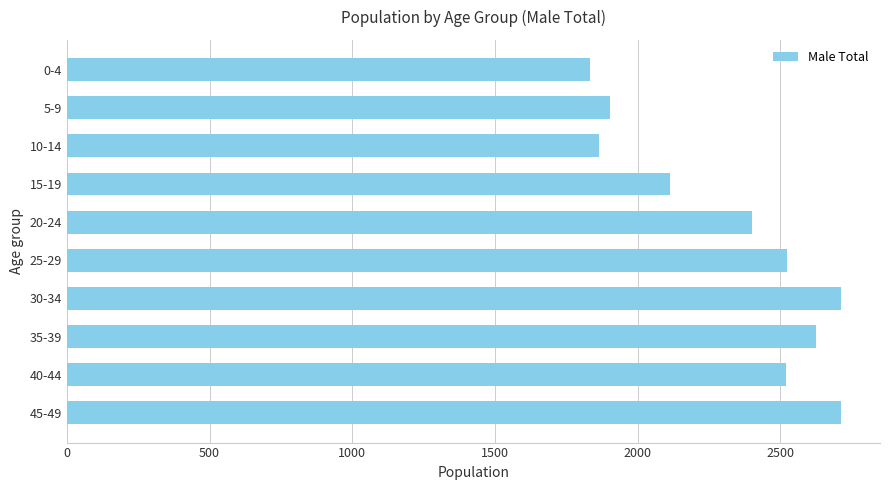

What is the difference between the maximum and second lowest values?

850